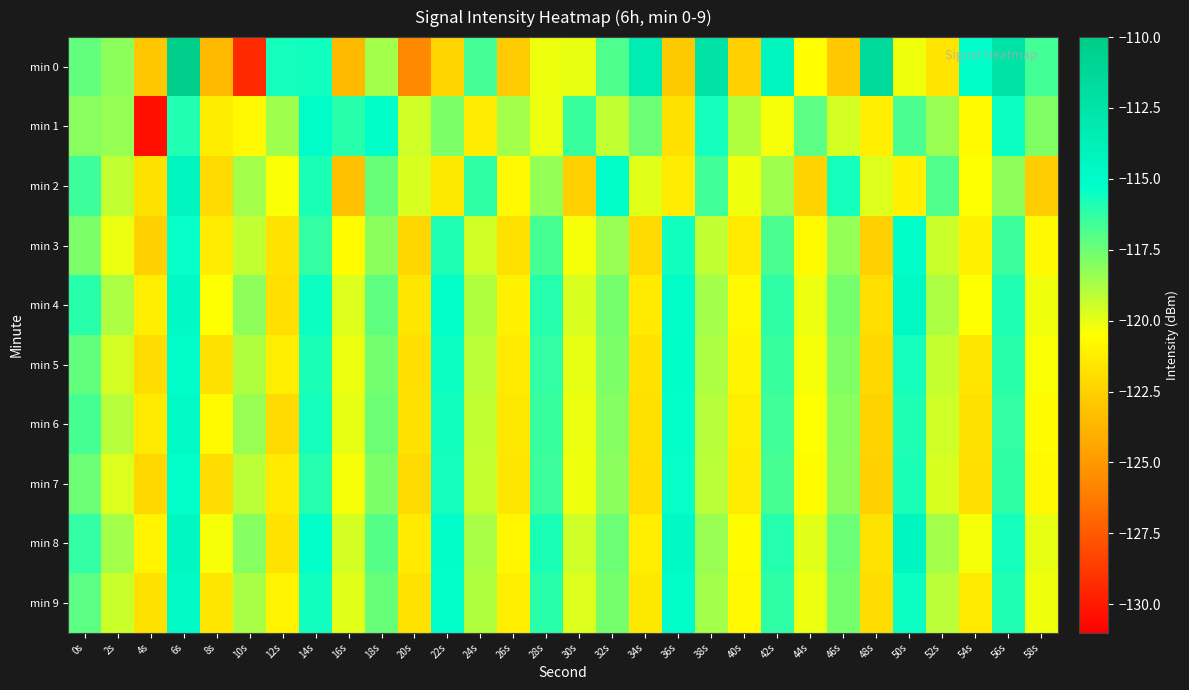

What is the total value across all series at 54s?

-1205.0